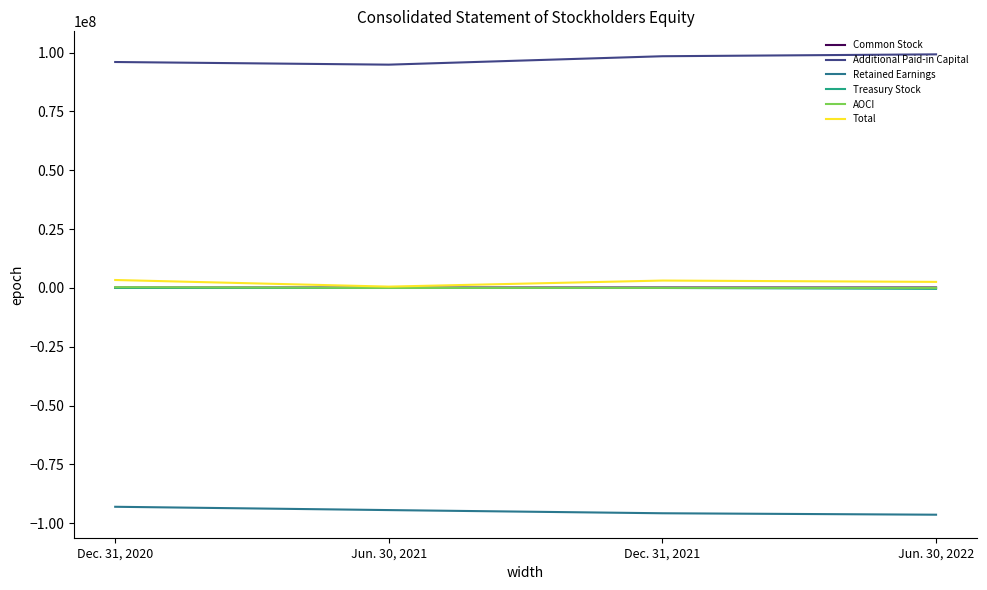

The value of Retained Earnings at Dec. 31, 2020 is -93022835. True or false?

True